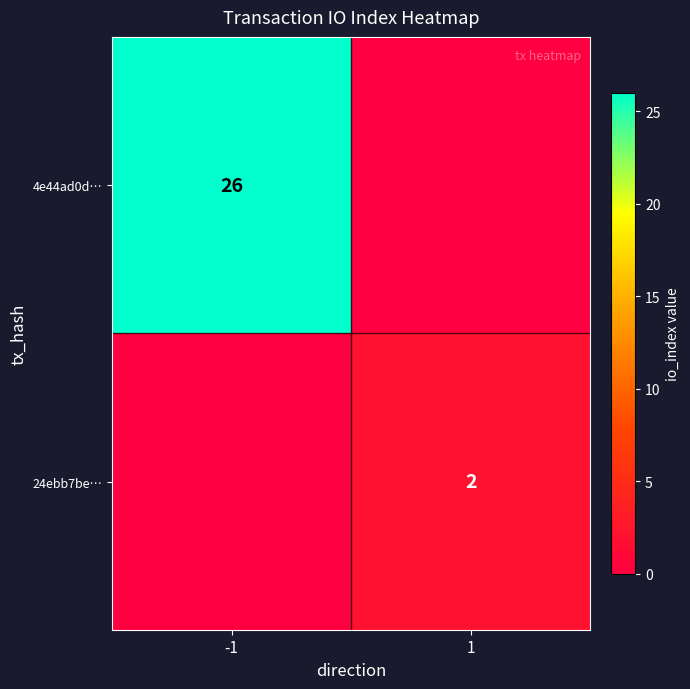

The value of 4e44ad0d… at -1 is 44. True or false?

False